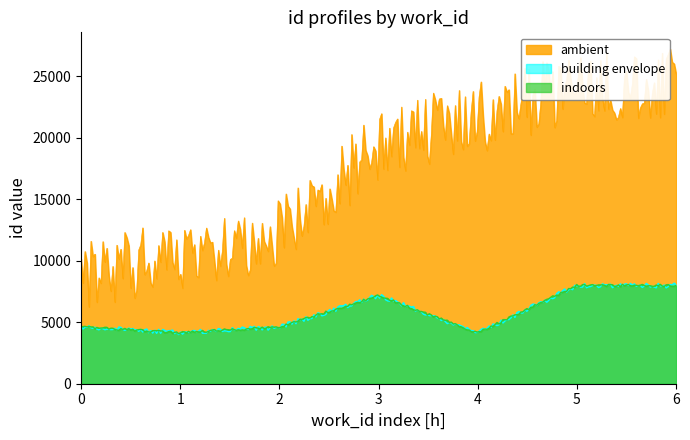

What is the difference between the building envelope values at 4152 and 7174?

3022